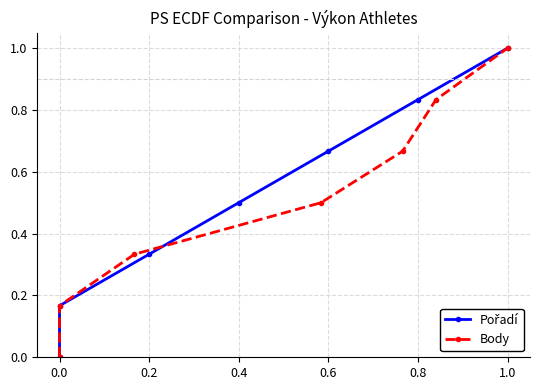

How many values in the Pořadí series exceed 0?

6